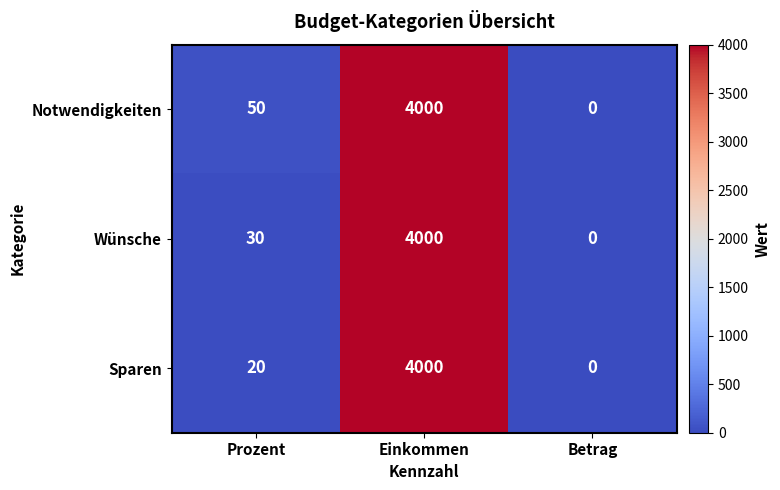

Which category has the highest value across all series?

Einkommen